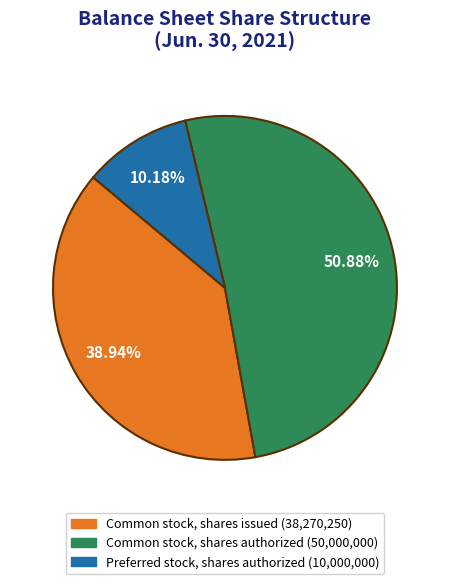

How many slices are in this pie chart?

3